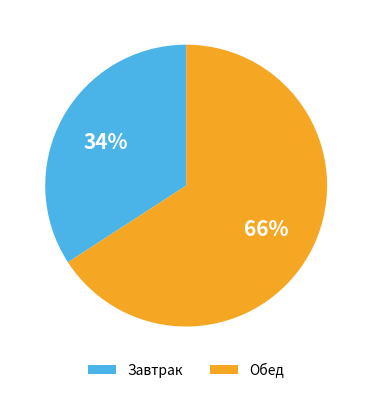

Which category has the biggest portion of the pie?

Обед